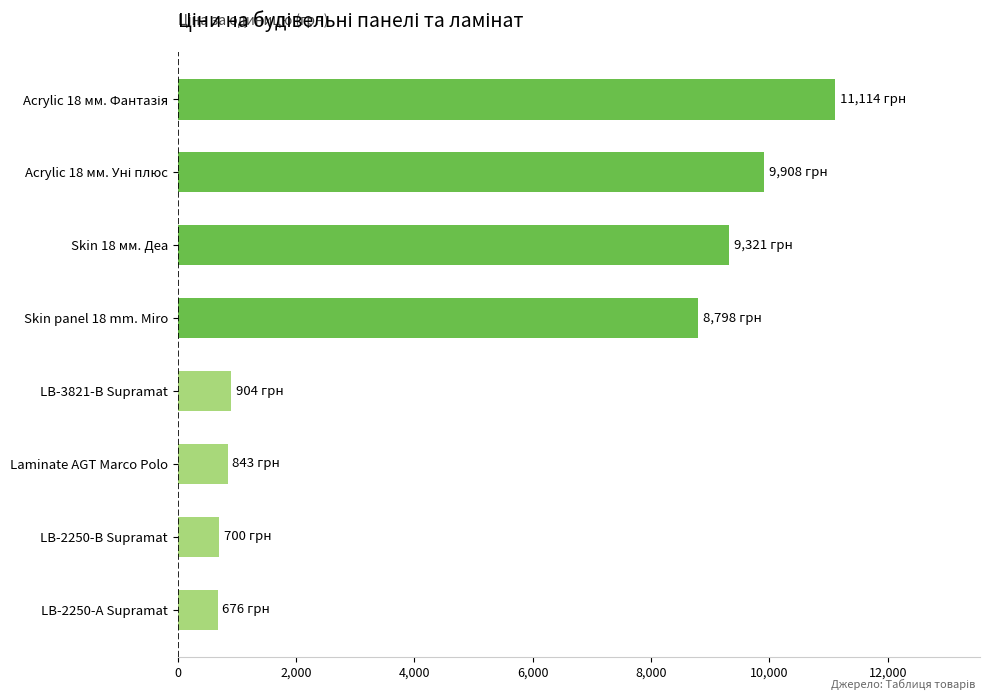

At which label is the value closest to 5895?

Skin panel 18 mm. Miro